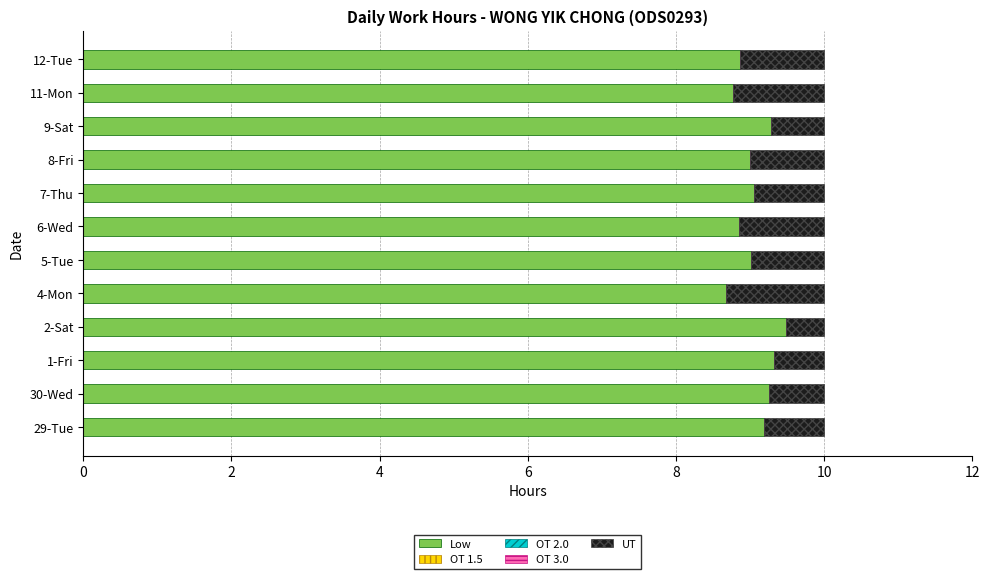

What is the total value across all series at 12-Tue?

10.0